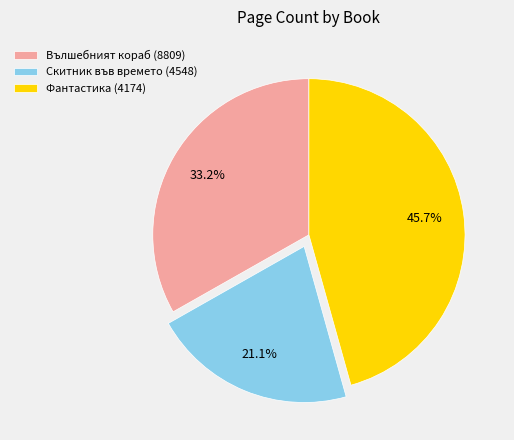

How many segments does this pie chart have?

3